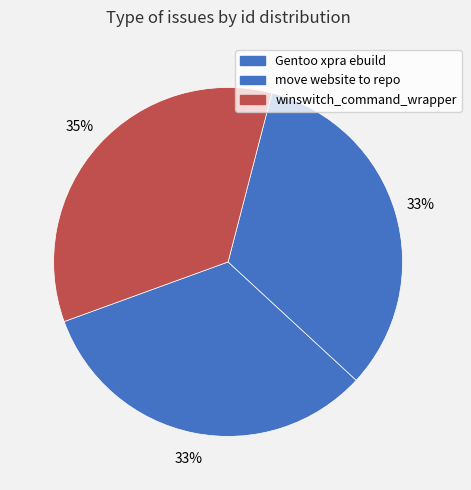

Count the number of slices in the pie.

3